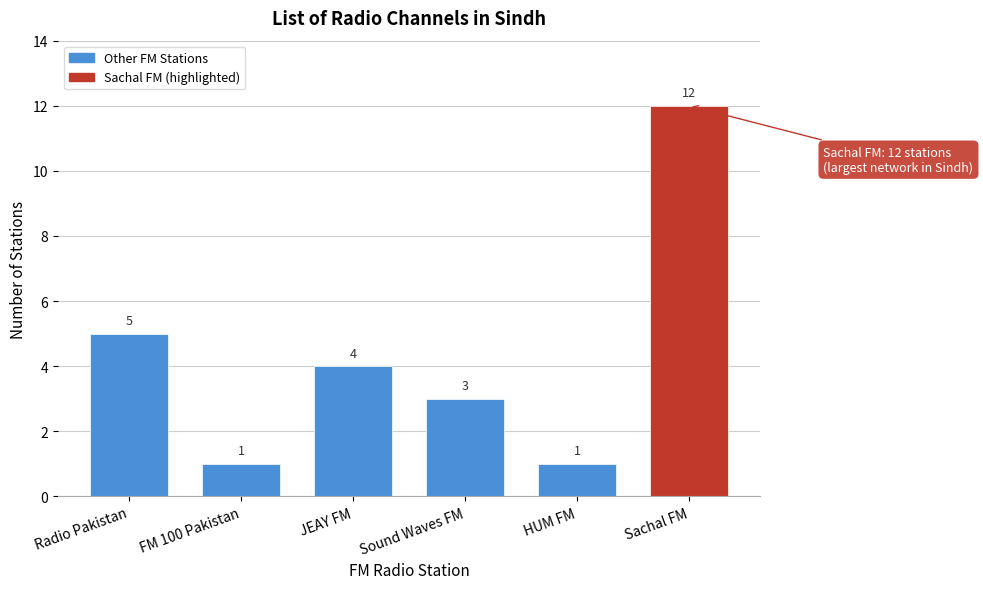

Reading right to left, list all the values displayed in this chart.

Sachal FM=12	HUM FM=1	Sound Waves FM=3	JEAY FM=4	FM 100 Pakistan=1	Radio Pakistan=5